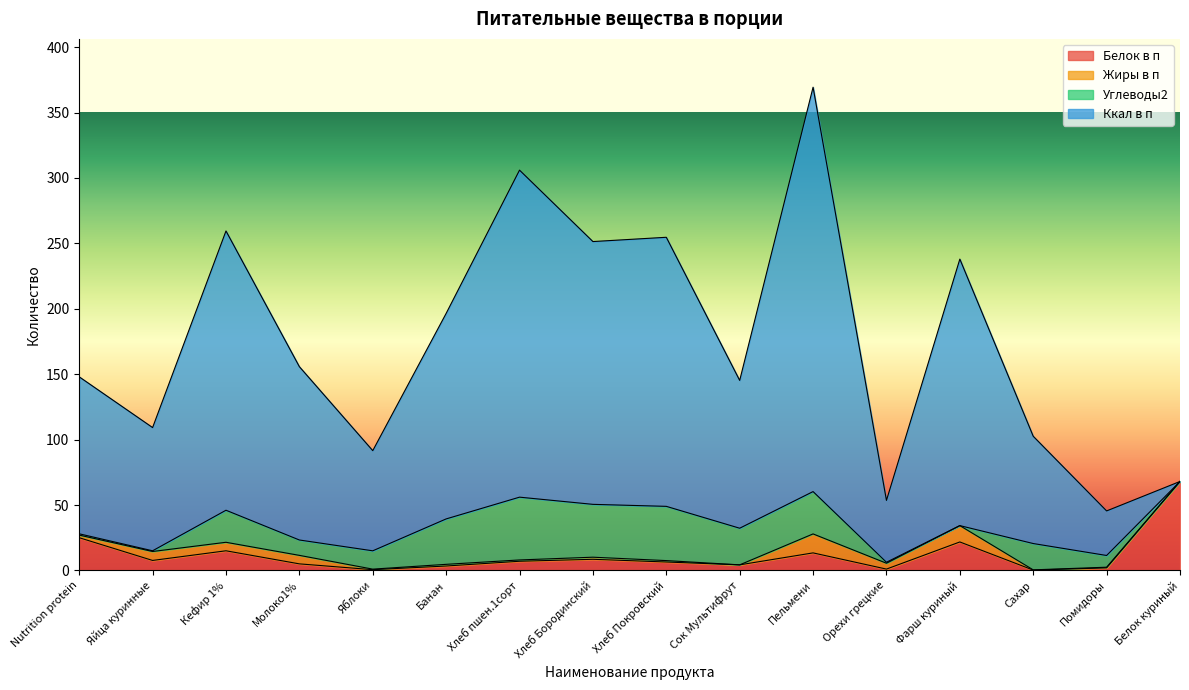

True or false: Ккал в п has a value of 35.6 at Nutrition protein.

False